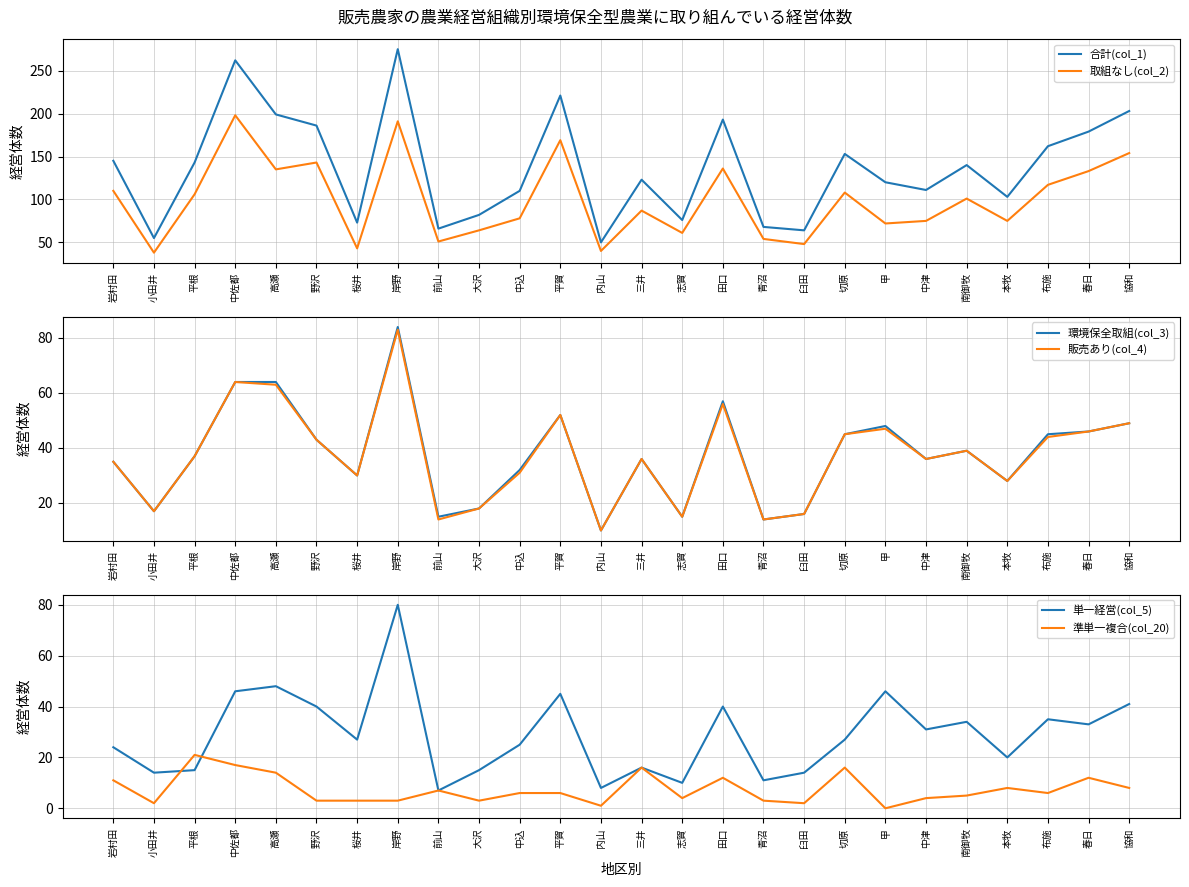

What is the difference between the second highest and minimum values in the 合計(col_1) series?

212